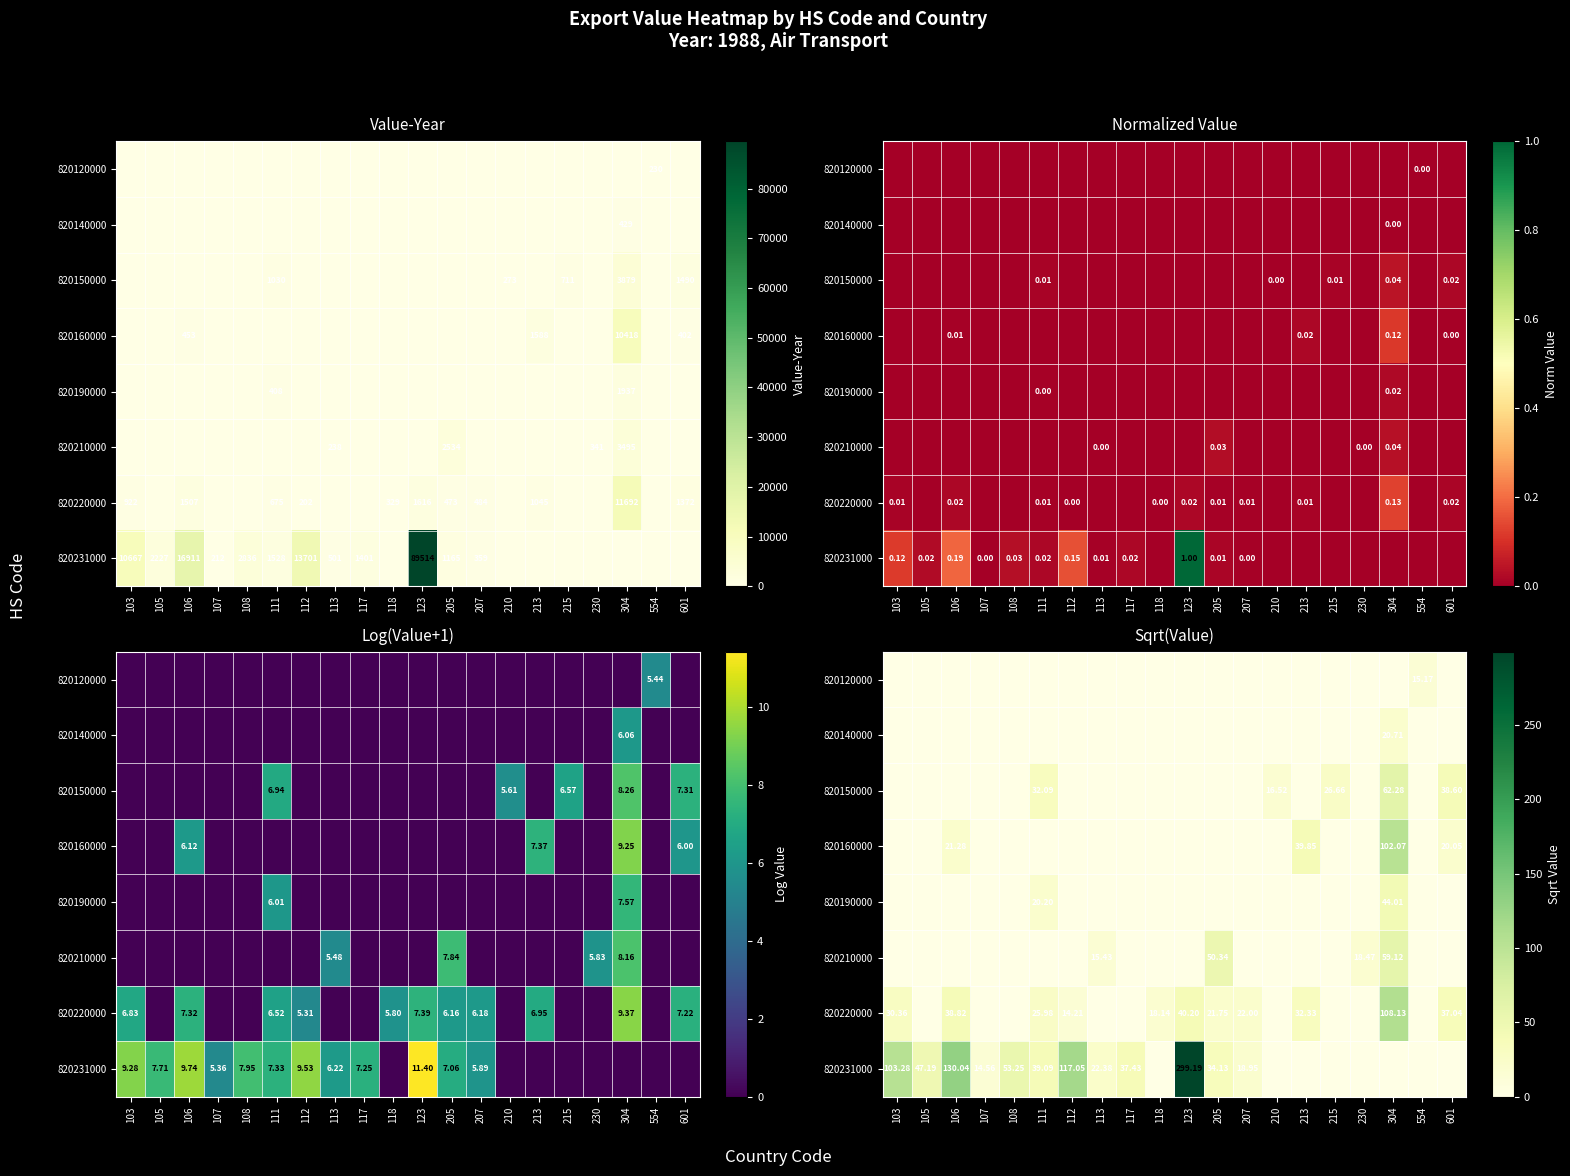

How many positive values does the 820150000 series have?

5